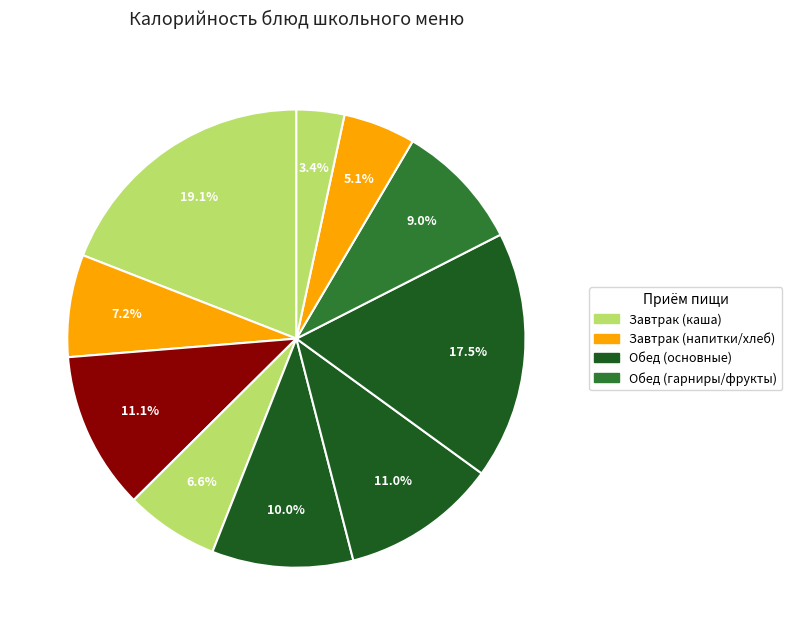

Is there any slice that represents more than half of the pie?

No